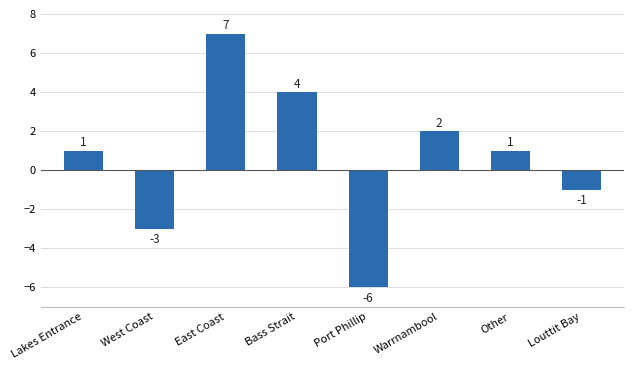

Is it true that the value at Louttit Bay is -1?

True